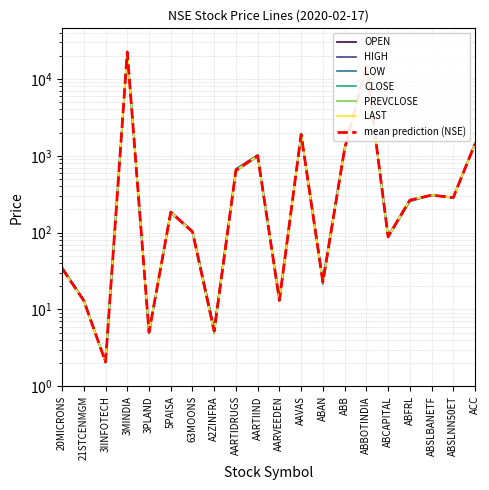

The value of OPEN at ABBOTINDIA is 14780.0. True or false?

True